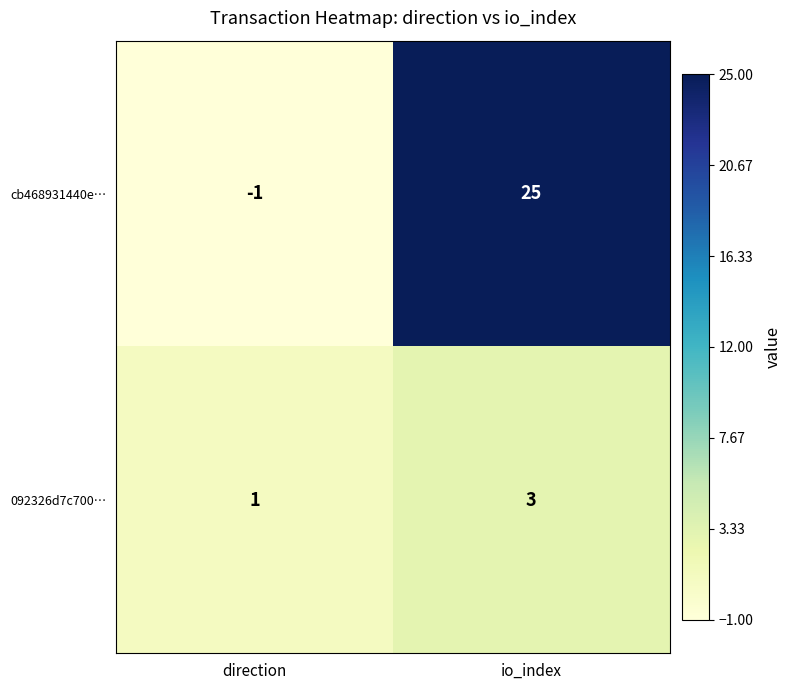

What is the smallest value displayed?

-1